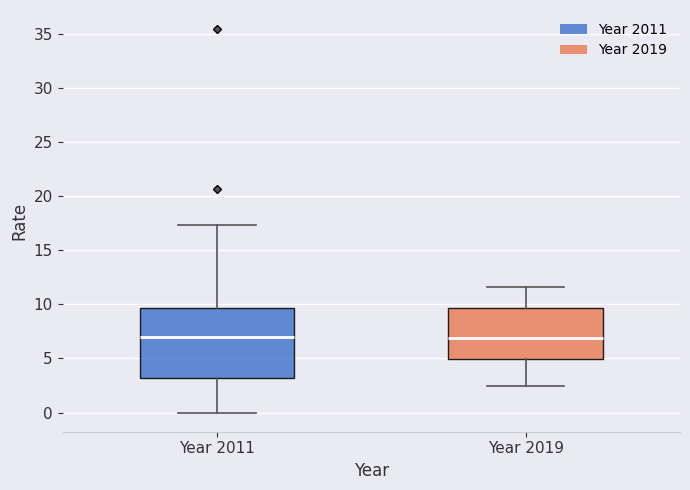

Comparing the boxes themselves (not the whiskers), which one is the tallest?

Year 2011